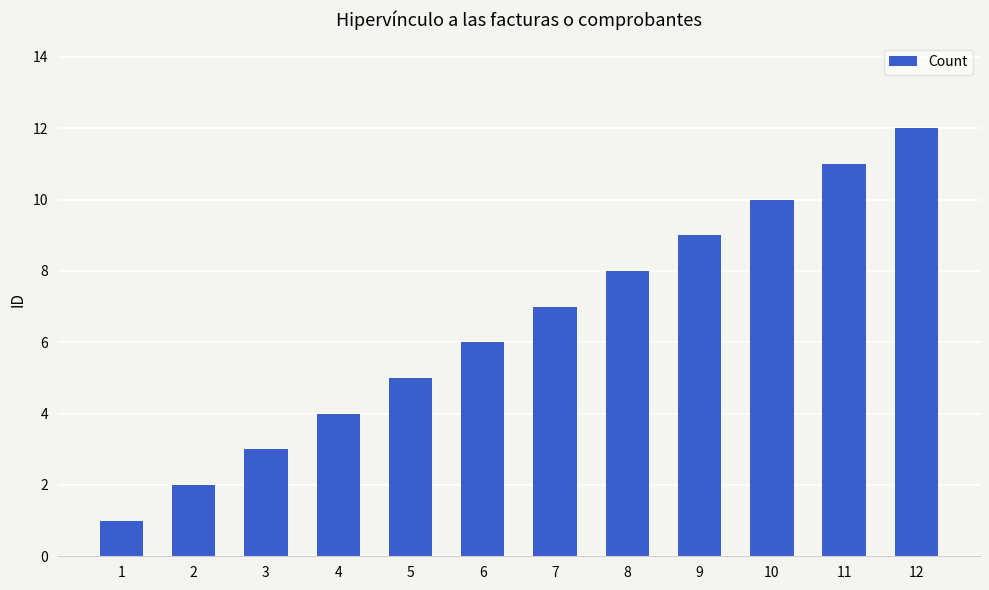

What is the greatest value displayed?

12